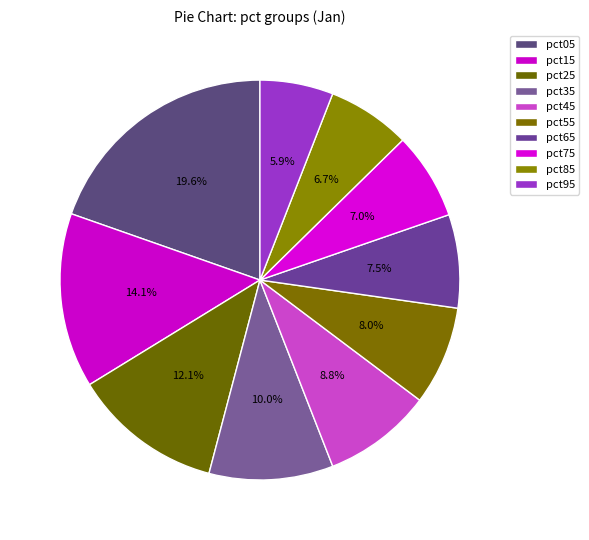

Which slice is the smallest?

pct95